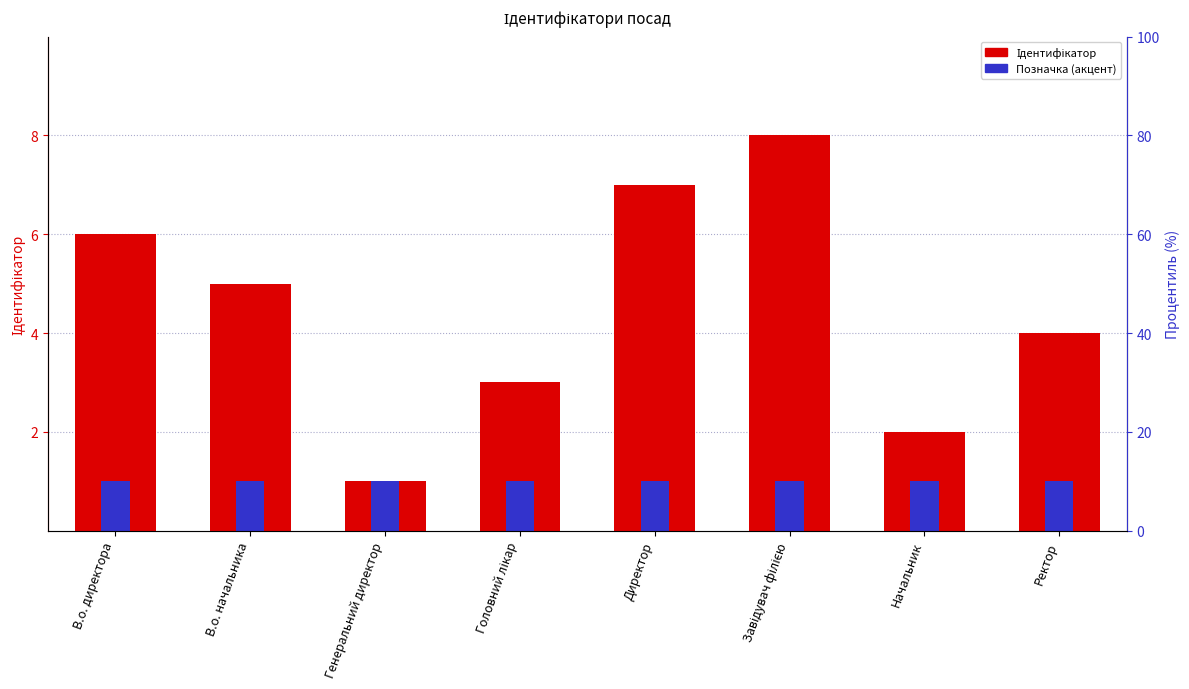

List the series in order of their overall mean, lowest first.

Позначка (акцент), Ідентифікатор